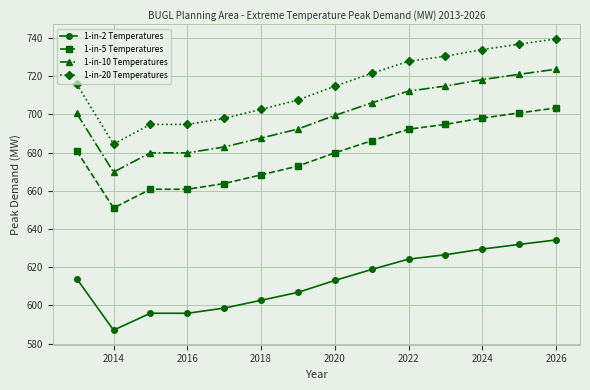

Which series has the largest total across all categories?

1-in-20 Temperatures